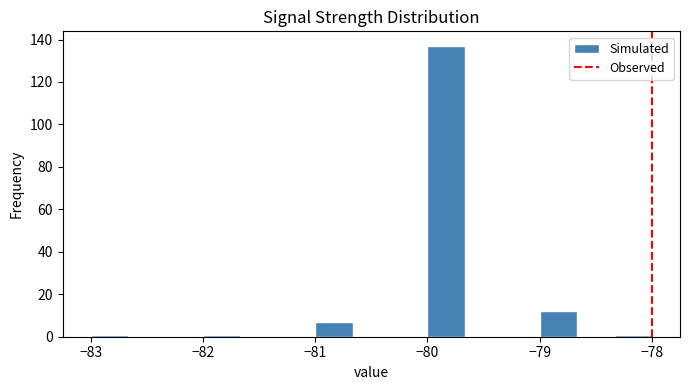

Around what value on the x-axis is the tallest bar? Give the approximate position of its centre, as read against the axis.

-79.8